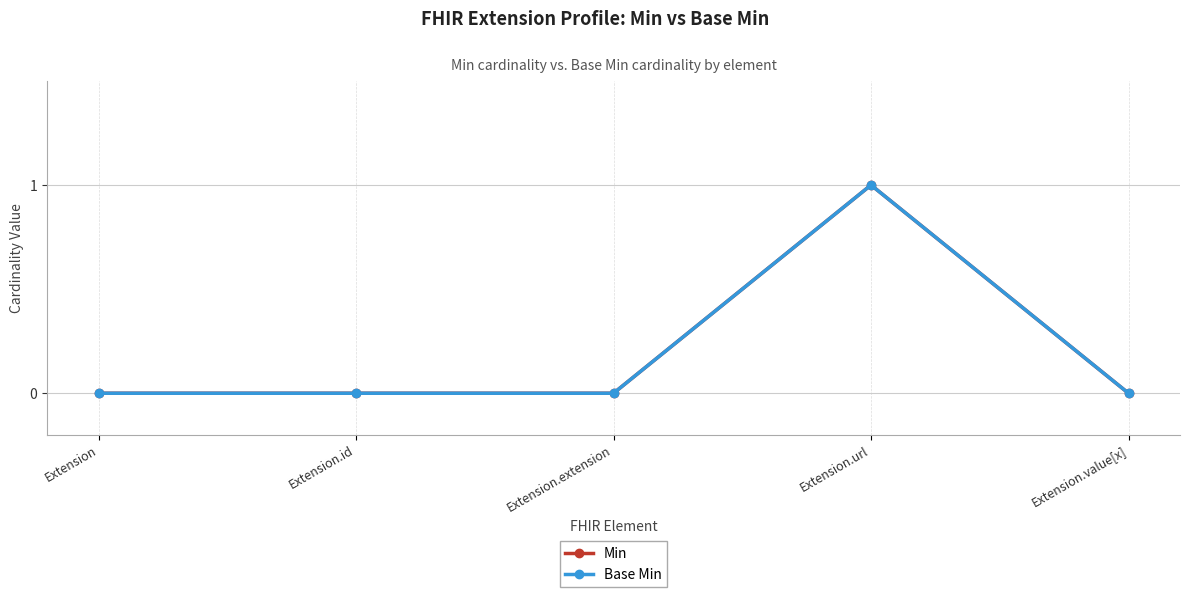

Does the chart have visible grid lines?

Yes